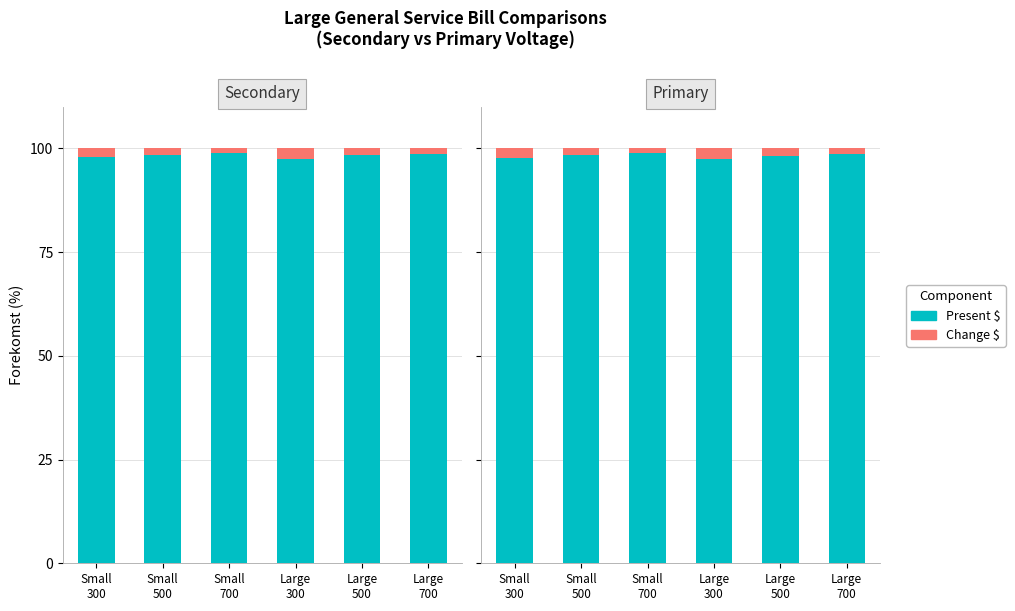

How many Change % values are between 1 and 2?

4